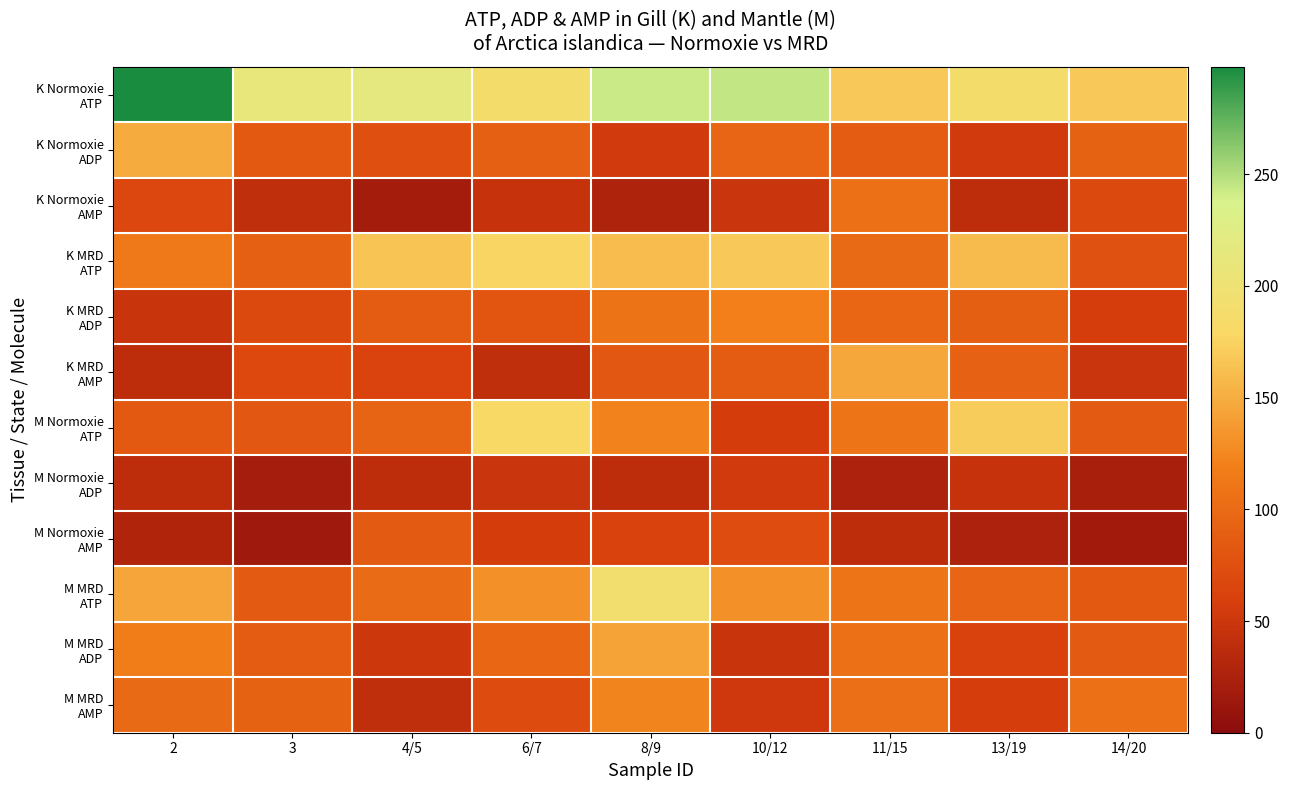

Which series has the largest range (max minus min)?

K Normoxie ATP